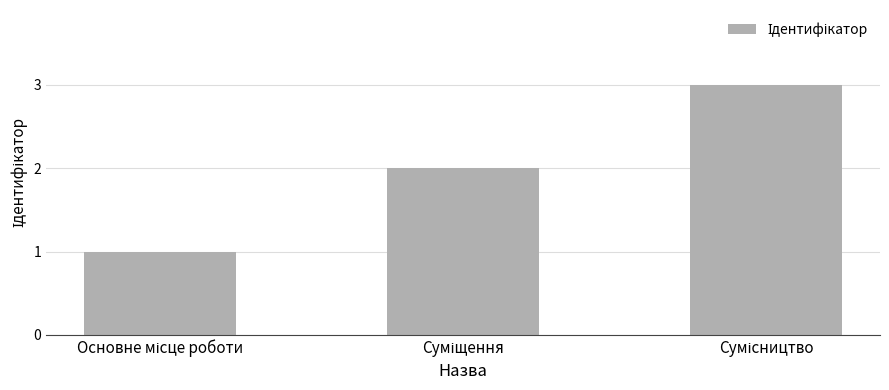

What is the maximum value shown in the chart?

3